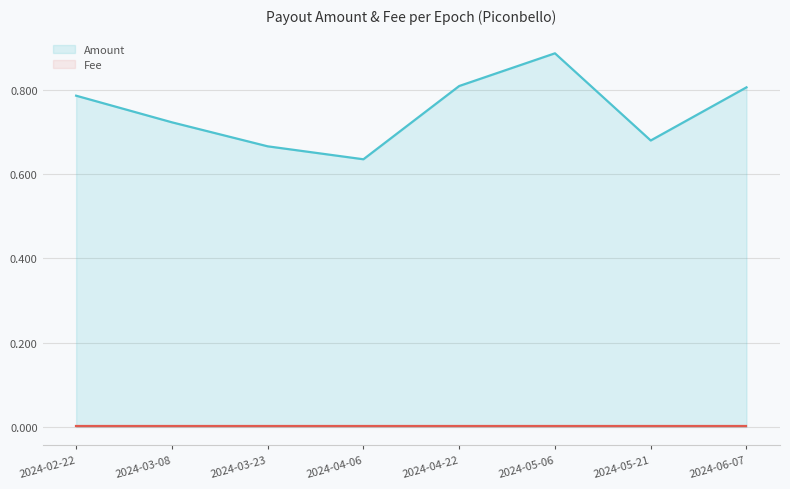

What is the difference between the highest and lowest values at 2024-04-22?

0.8